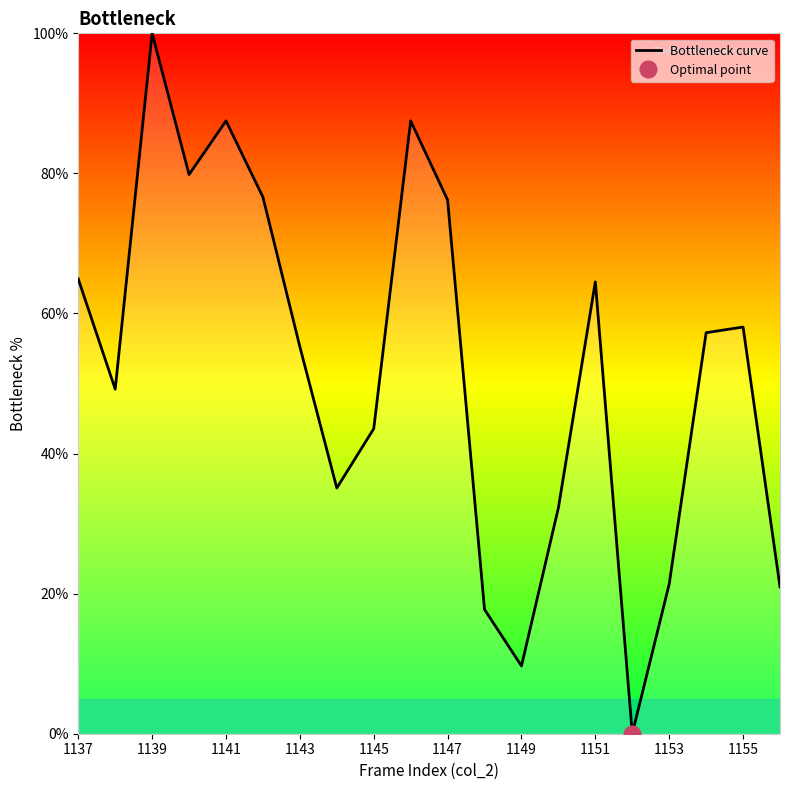

How many data points are less than 57?

10